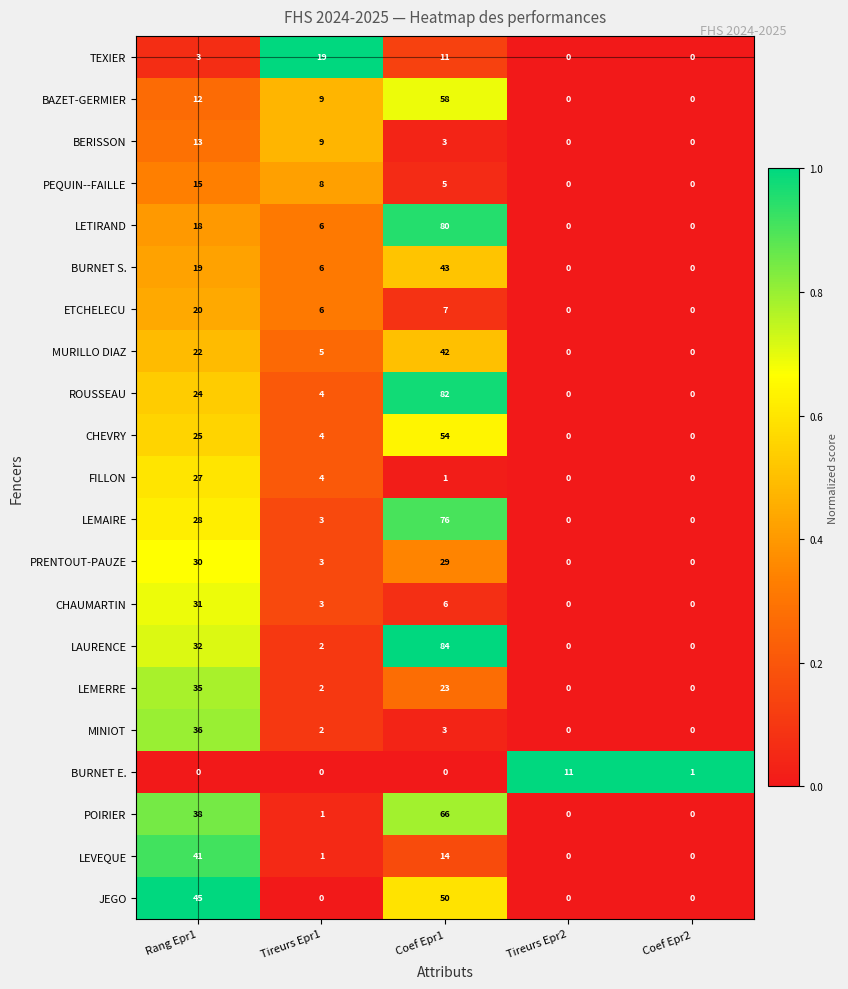

Which series changed the most between Rang Epr1 and Coef Epr1?

LETIRAND